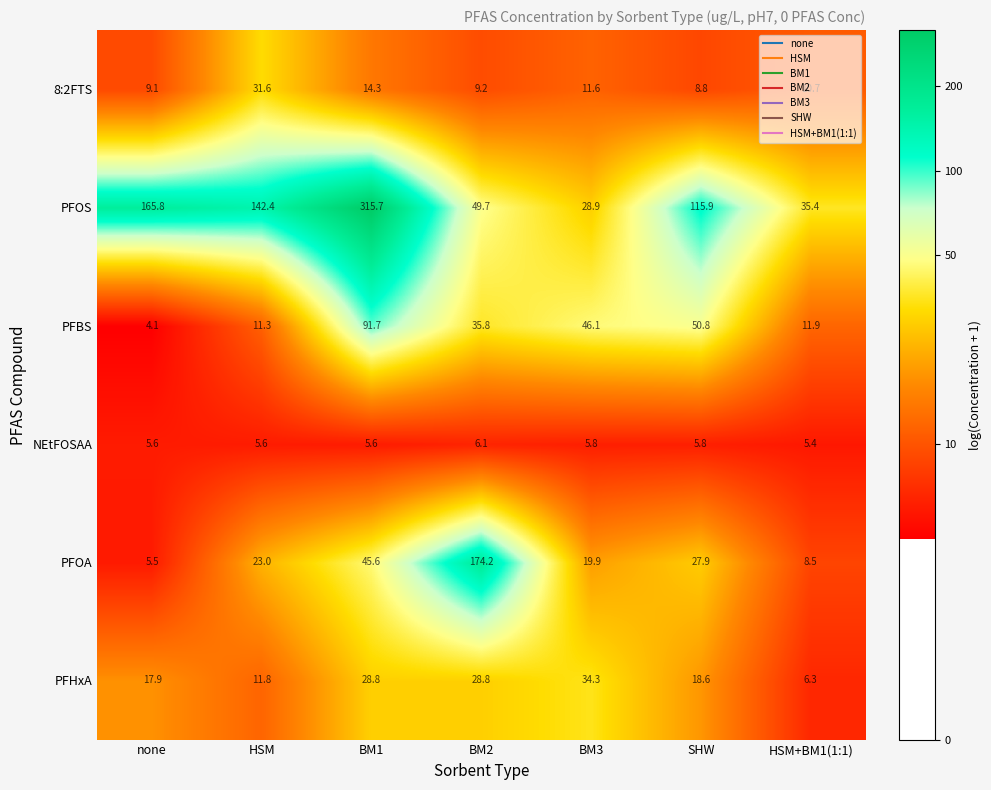

The NEtFOSAA series shows 10.3 at BM3. True or false?

False